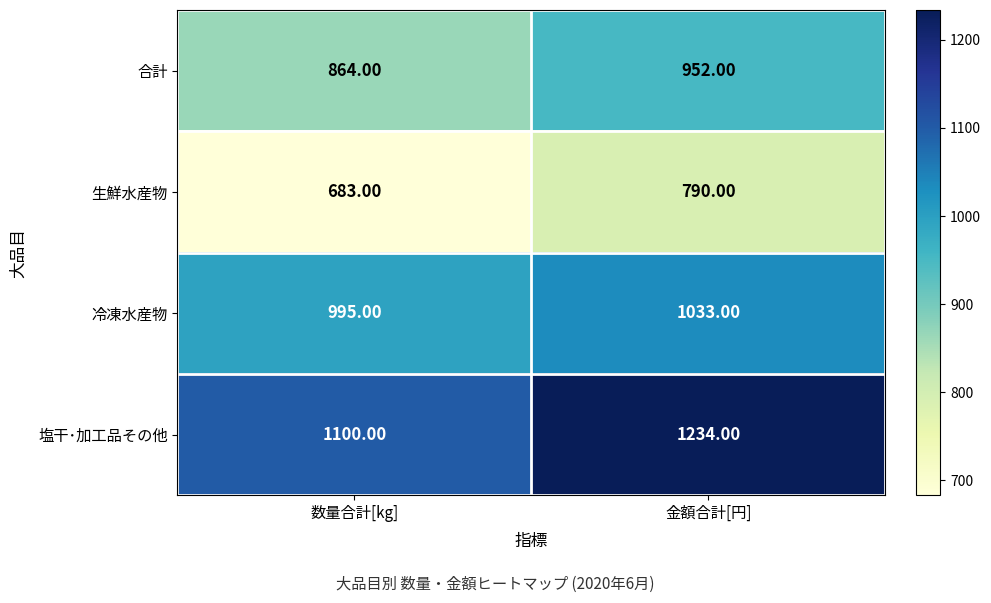

Which series has the largest range (max minus min)?

塩干･加工品その他